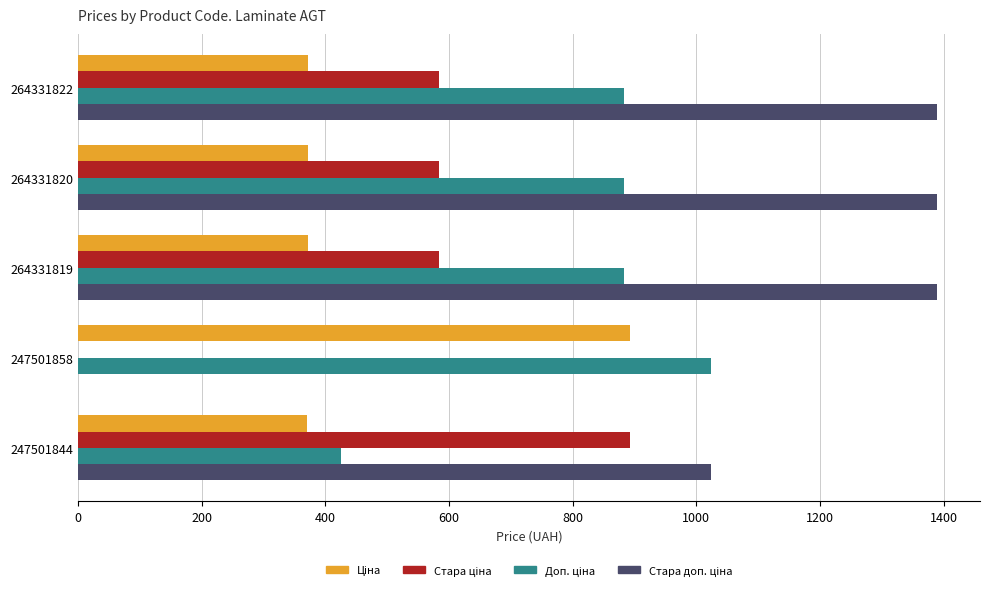

What is the maximum value shown in the chart?

1389.5